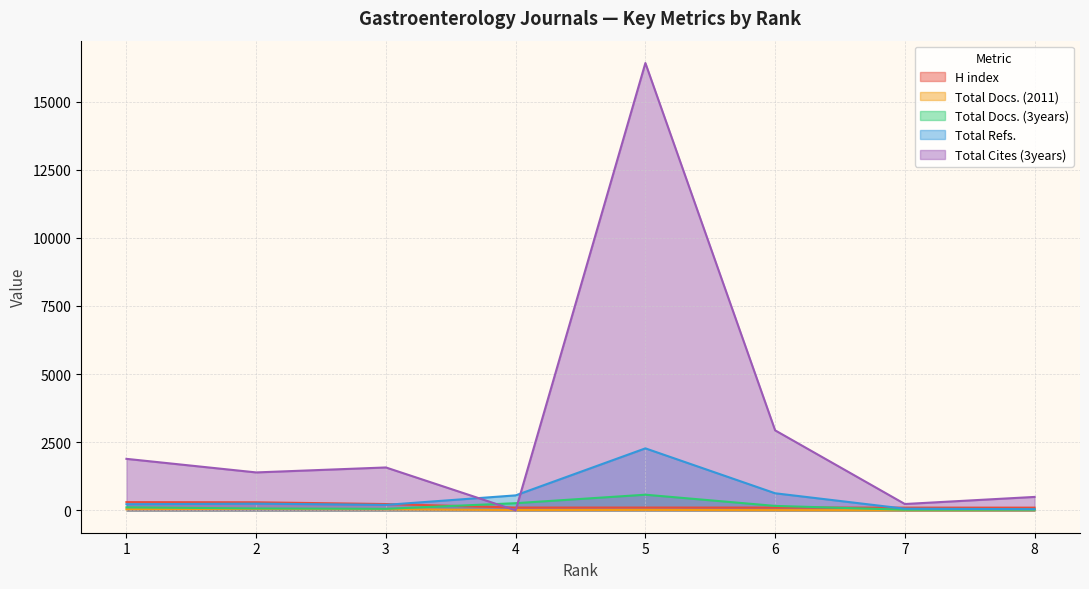

The value of Total Cites (3years) at 6 is 2936. True or false?

True